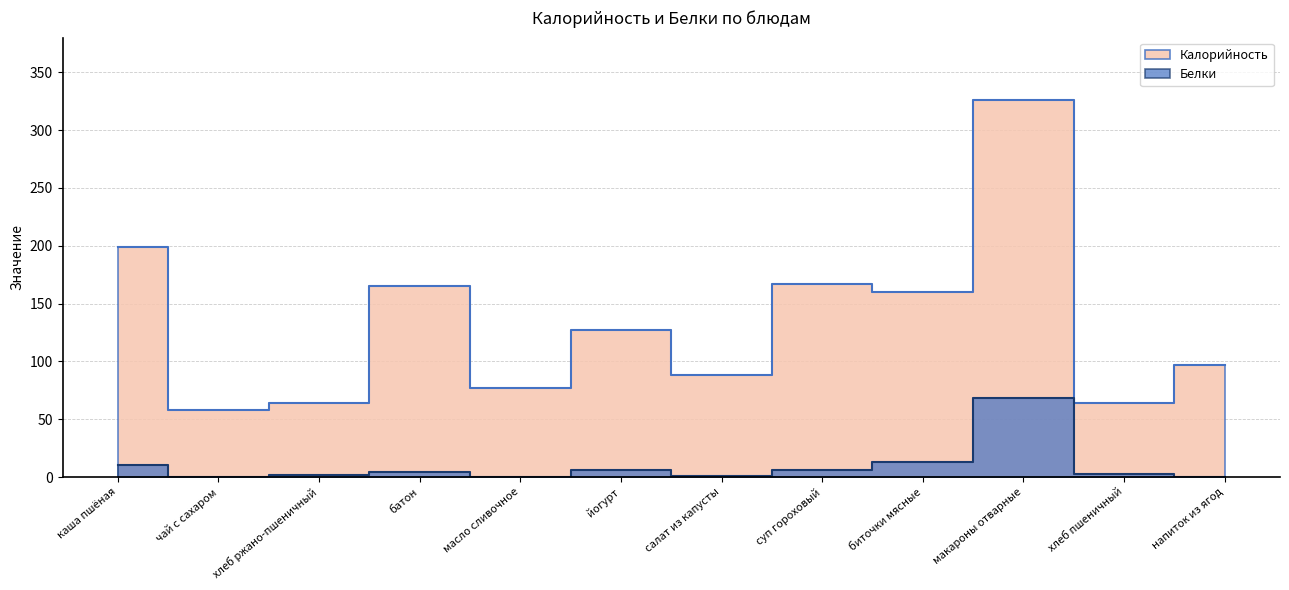

What is the spread (max minus min) of values at макароны отварные?

258